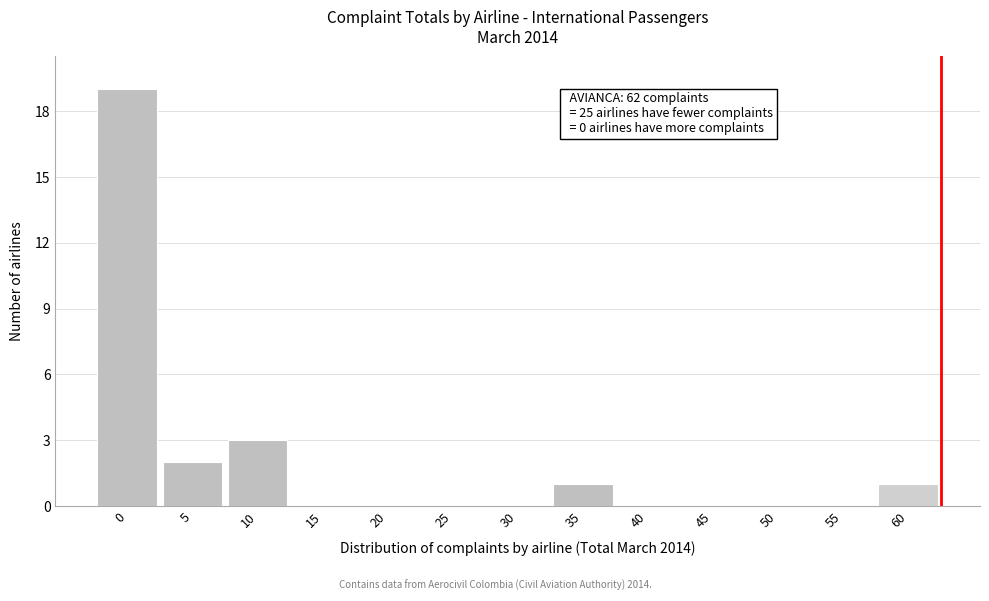

Reading left to right, transcribe all the data shown in this chart.

0=19	5=2	10=3	15=0	20=0	25=0	30=0	35=1	40=0	45=0	50=0	55=0	60=1